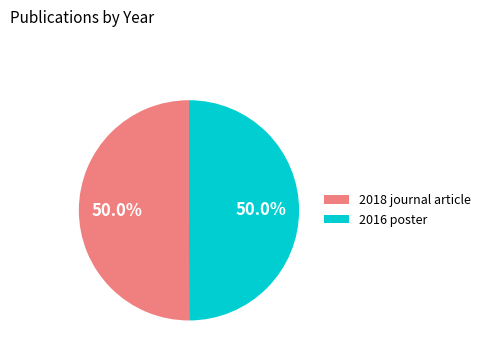

How many slices are in this pie chart?

2